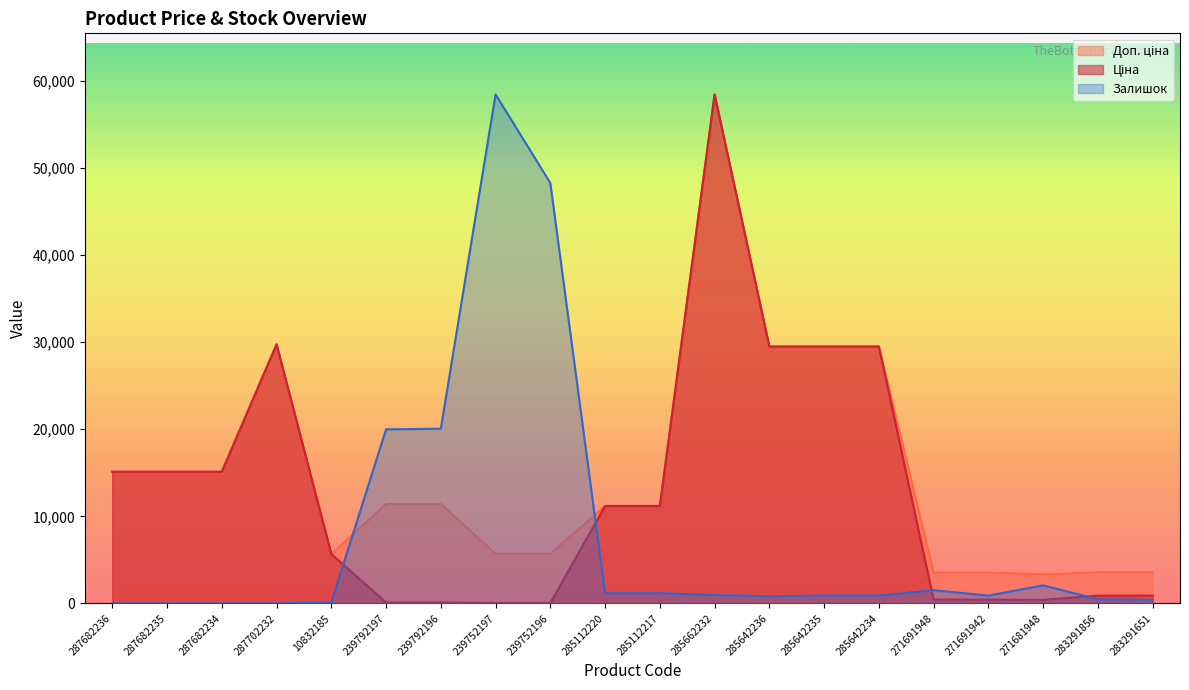

What is the difference between the Ціна values at 285662232 and 287682234?

43306.5